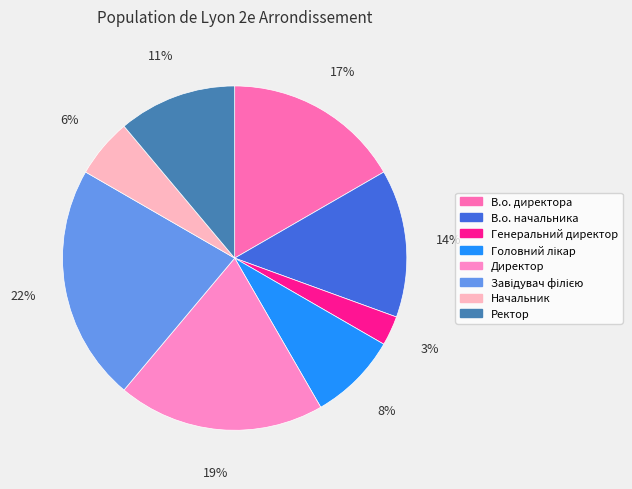

Is there a majority slice in this chart?

No